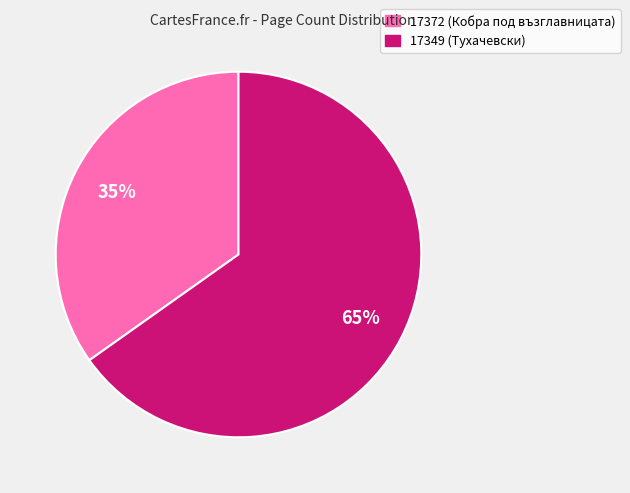

Which slice is the largest?

17349